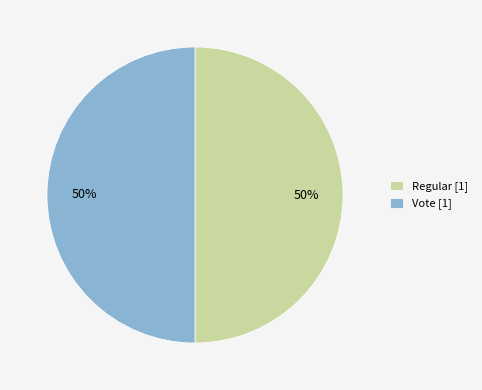

Is the sum of Regular [1] and Vote [1] greater than half?

Yes